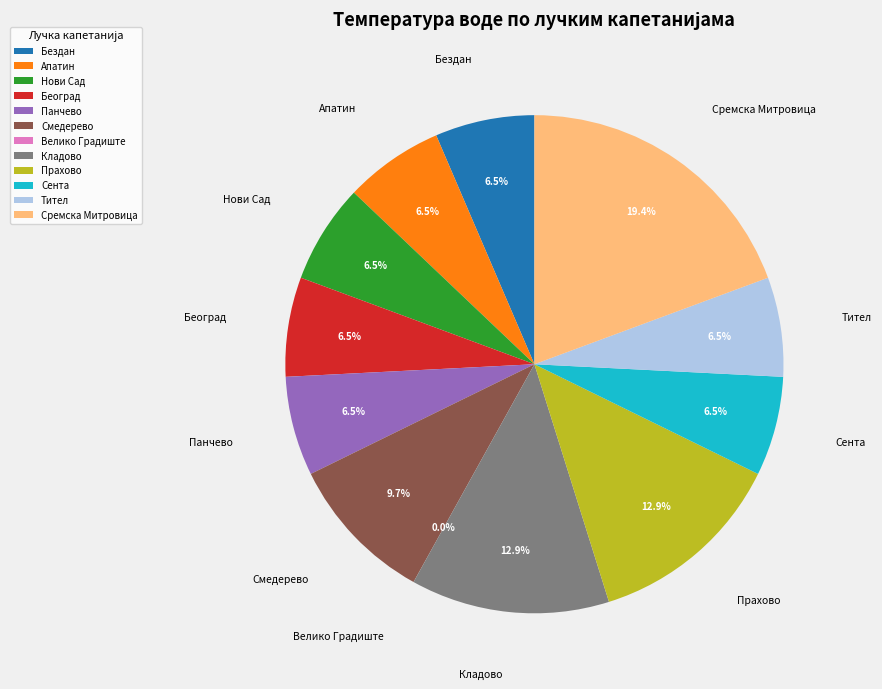

To the nearest percent, what percentage of the pie is Београд?

6%